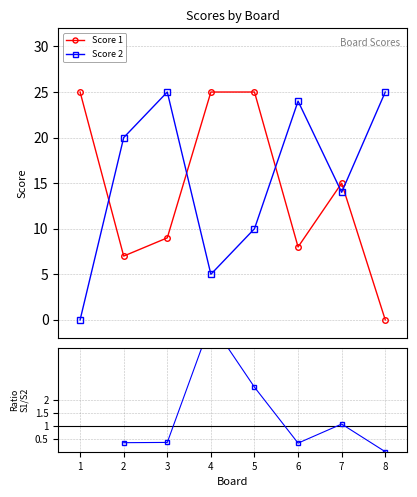

Where is Score 1 nearest to the value 12?

3